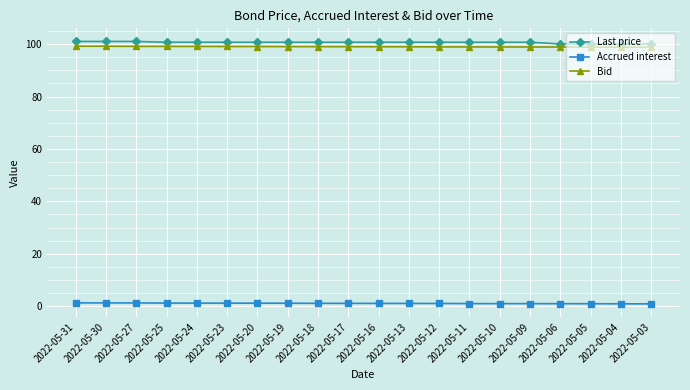

True or false: Last price and Bid cross at least once.

False